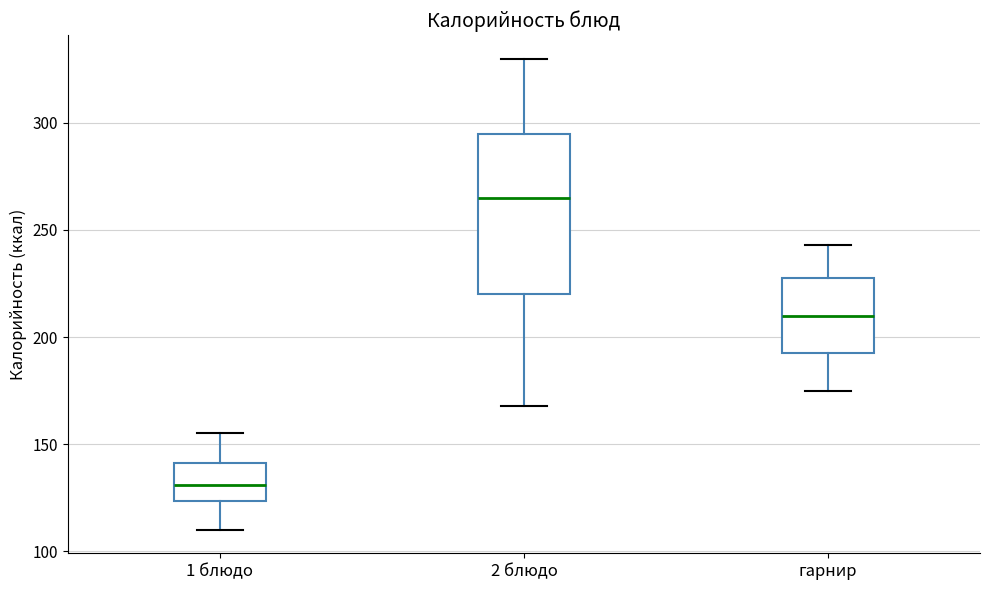

Where is the upper edge of the box for 2 блюдо on the y-axis? The values are not printed on the chart, so give them approximately, as read against the axis.

295